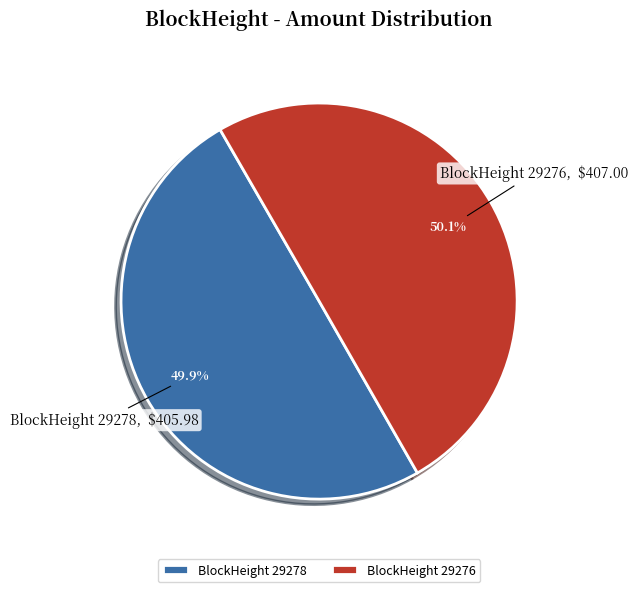

Is there a majority slice in this chart?

Yes